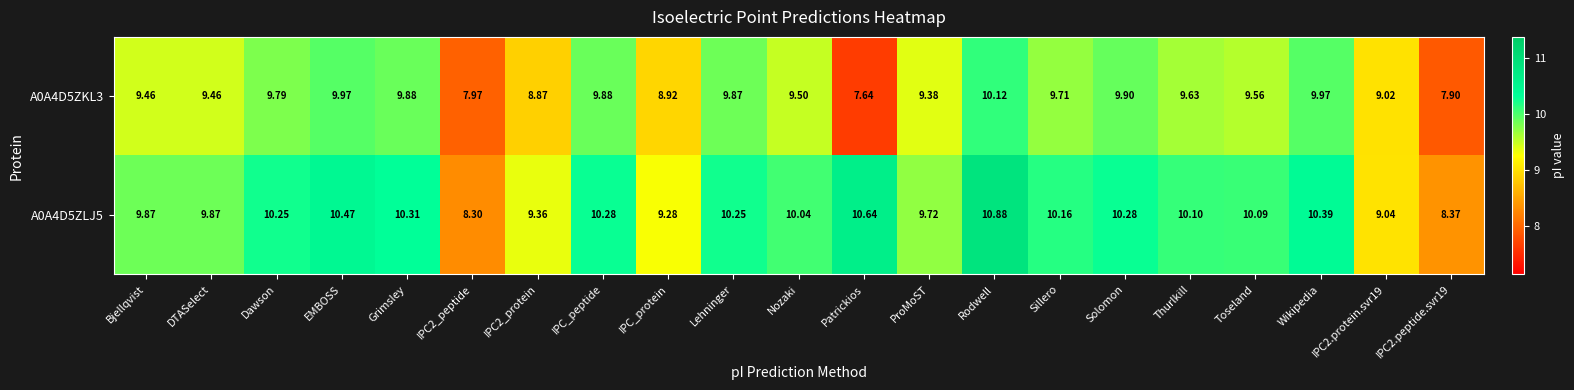

List the series in order of their overall mean, lowest first.

A0A4D5ZKL3, A0A4D5ZLJ5